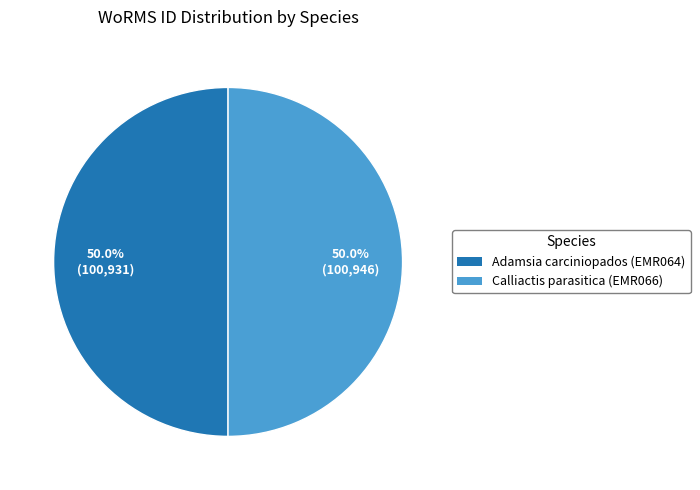

To the nearest percent, what is the combined percentage of Calliactis parasitica (EMR066) and Adamsia carciniopados (EMR064)?

100%